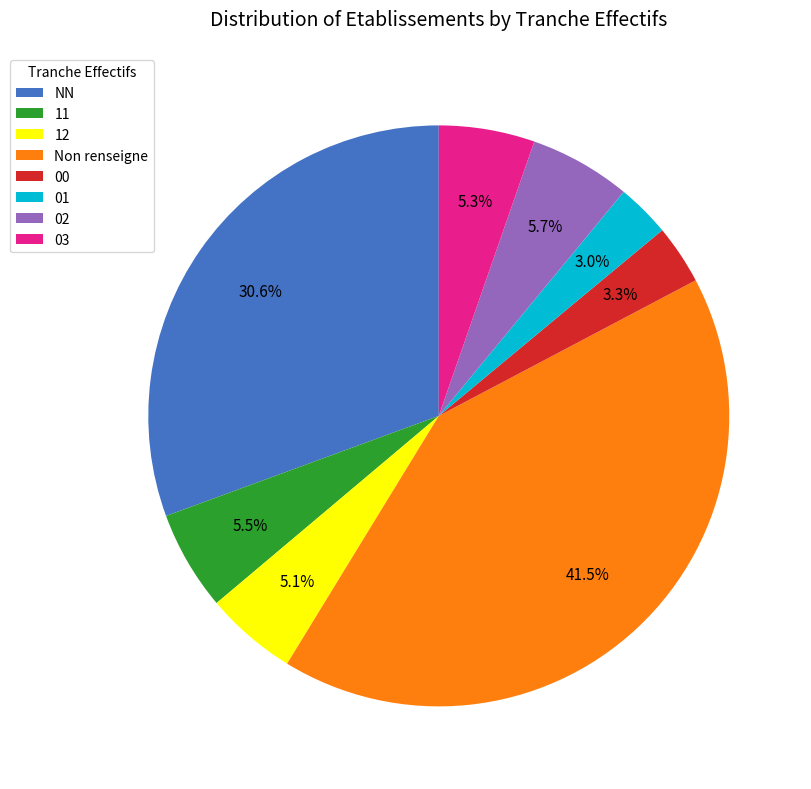

What is the total percentage of 12 and 00?

8.4%